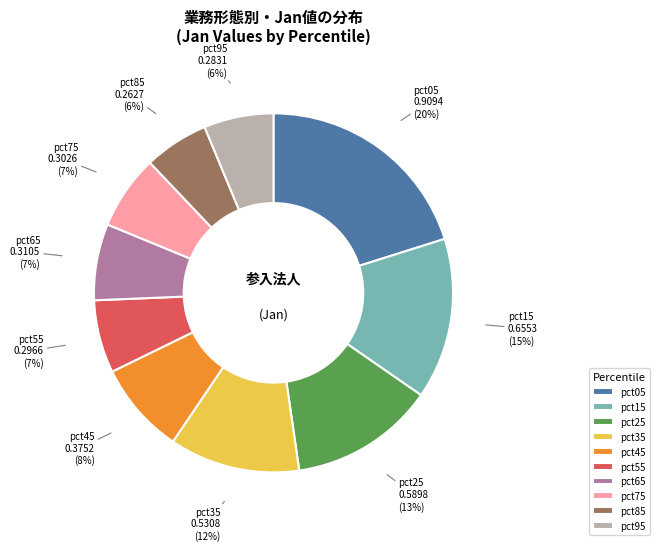

To the nearest percent, what is the difference between the pct85 and pct05 slice percentages?

14%